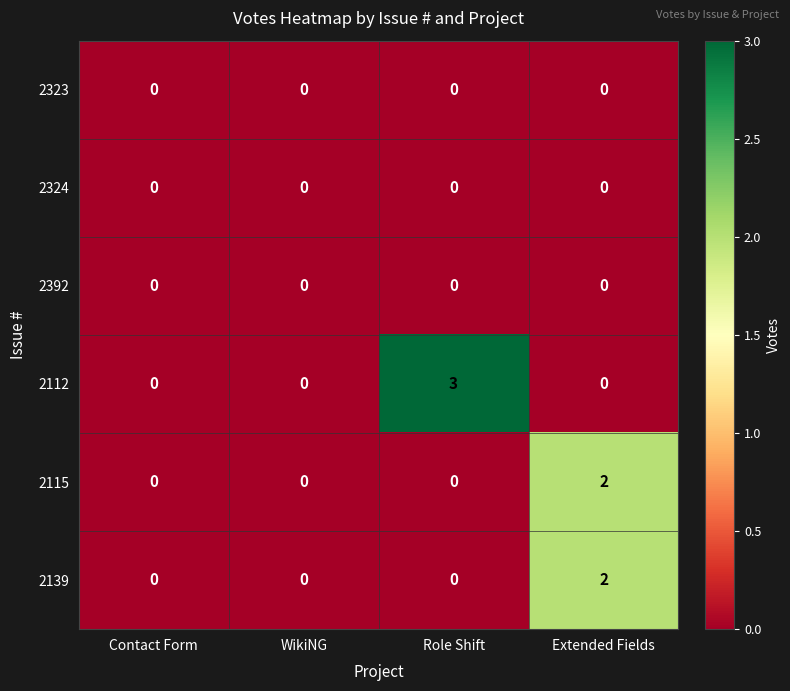

What is the greatest value displayed?

3